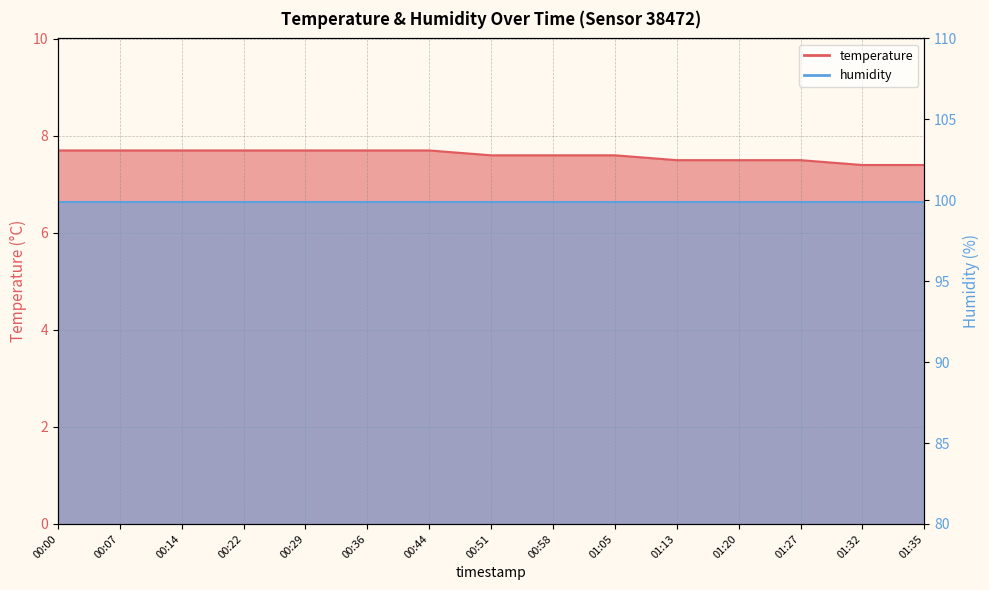

List the labels in order of value, largest first.

00:00, 00:07, 00:14, 00:22, 00:29, 00:36, 00:44, 00:51, 00:58, 01:05, 01:13, 01:20, 01:27, 01:32, 01:35